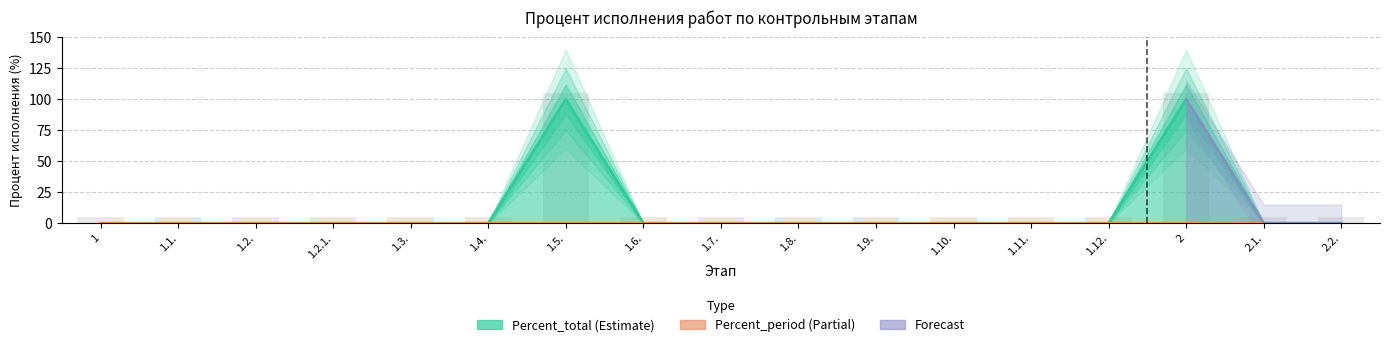

What is the label of the 9th bar from the left?

1.7.